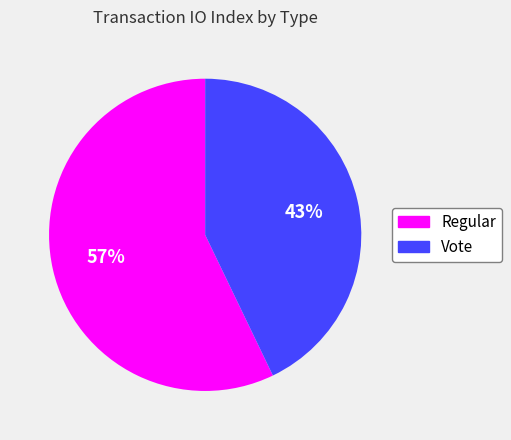

Which has a higher value, Vote or Regular?

Regular